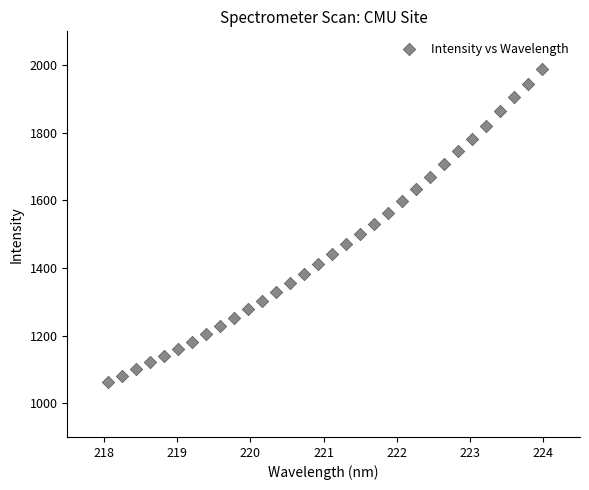

What is the range of Y values (max minus min)?

925.6